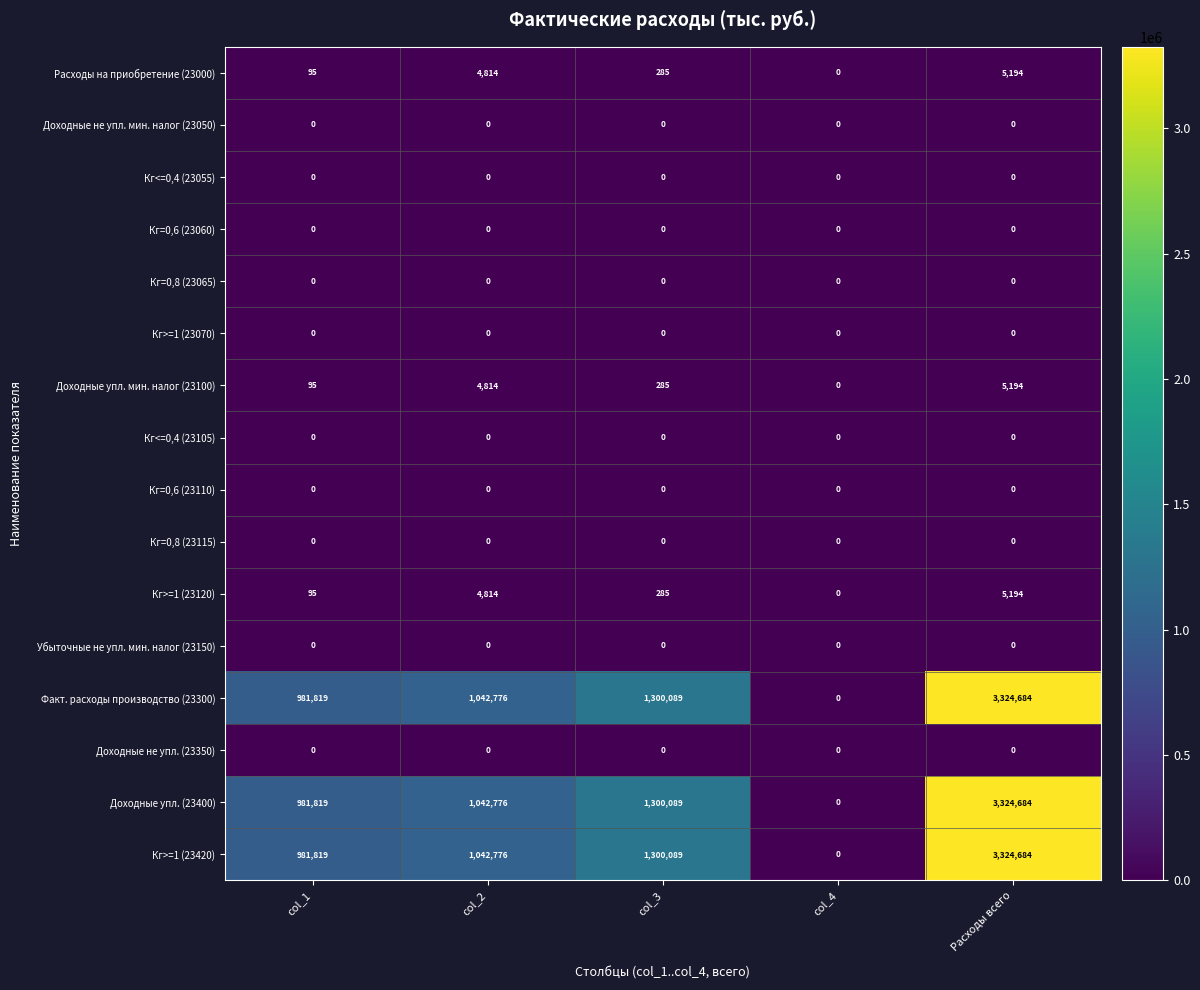

What is the total value across all series at Расходы всего?

9989634